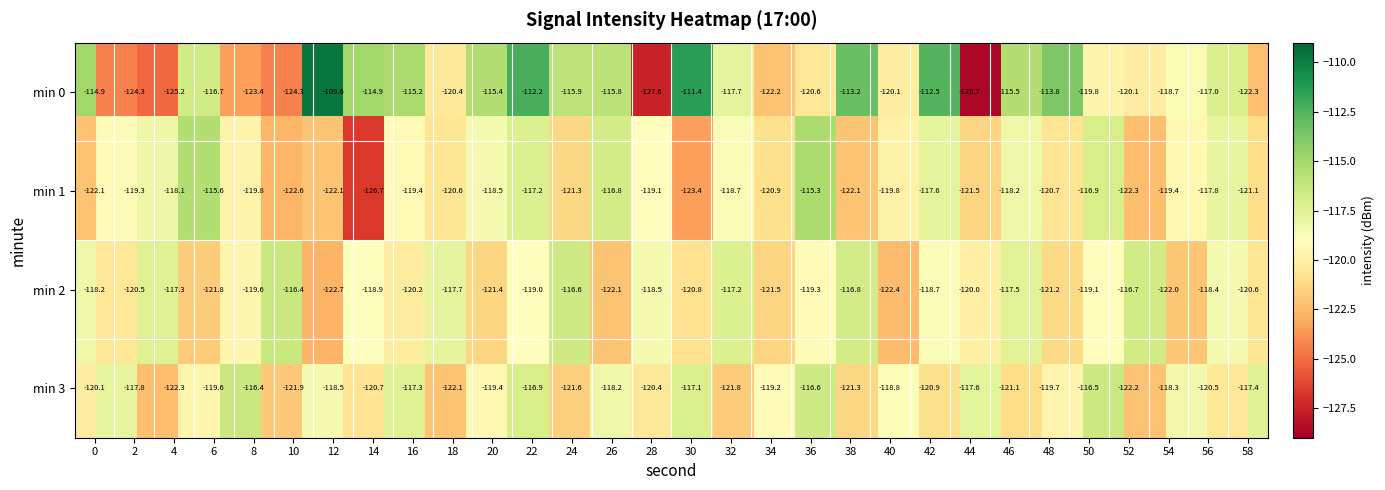

What is the minimum value shown in the chart?

-128.7